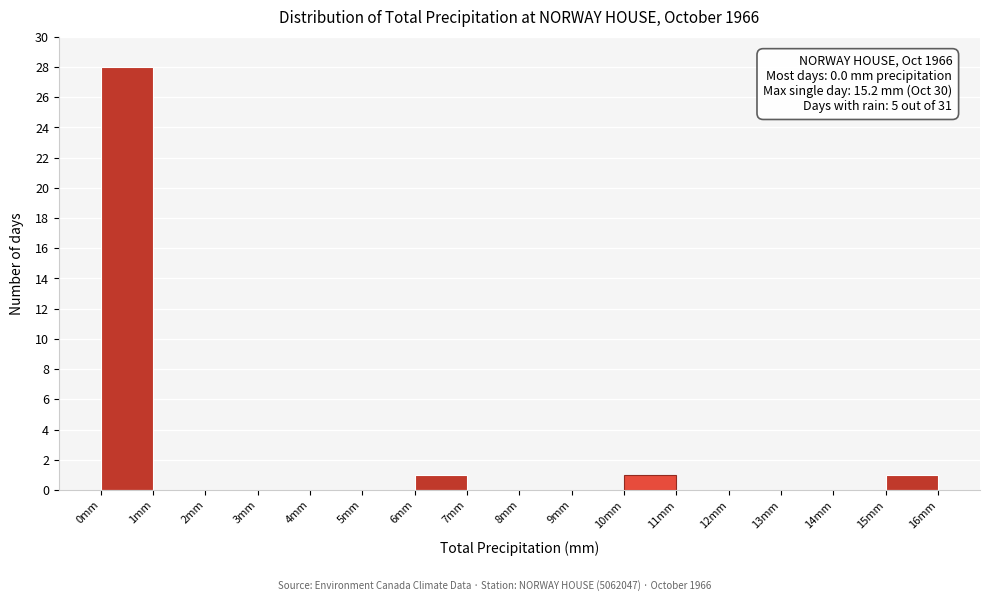

Which range on the x-axis has the tallest bar?

0 to 1